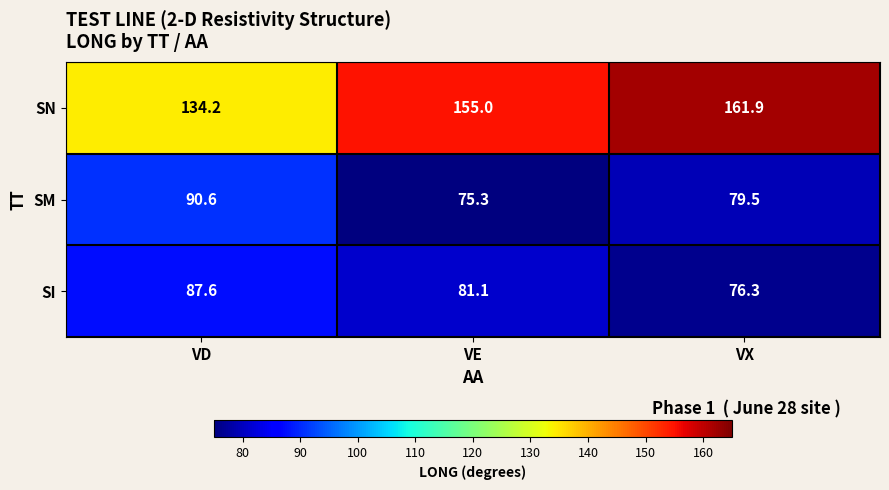

What is the difference between the highest and lowest values at VE?

79.7